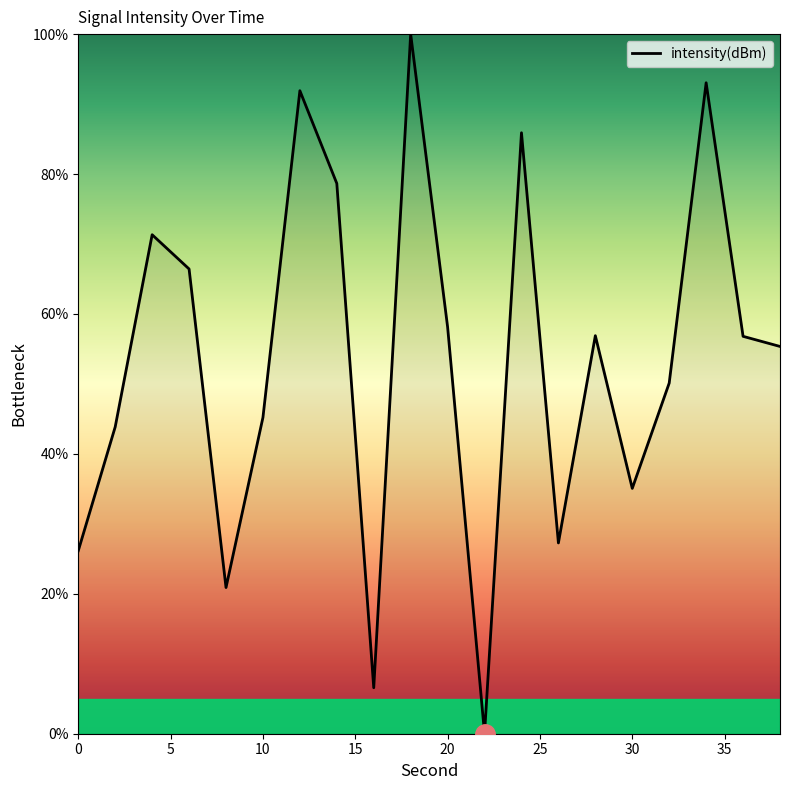

What is the difference between the maximum and minimum values?

100.0